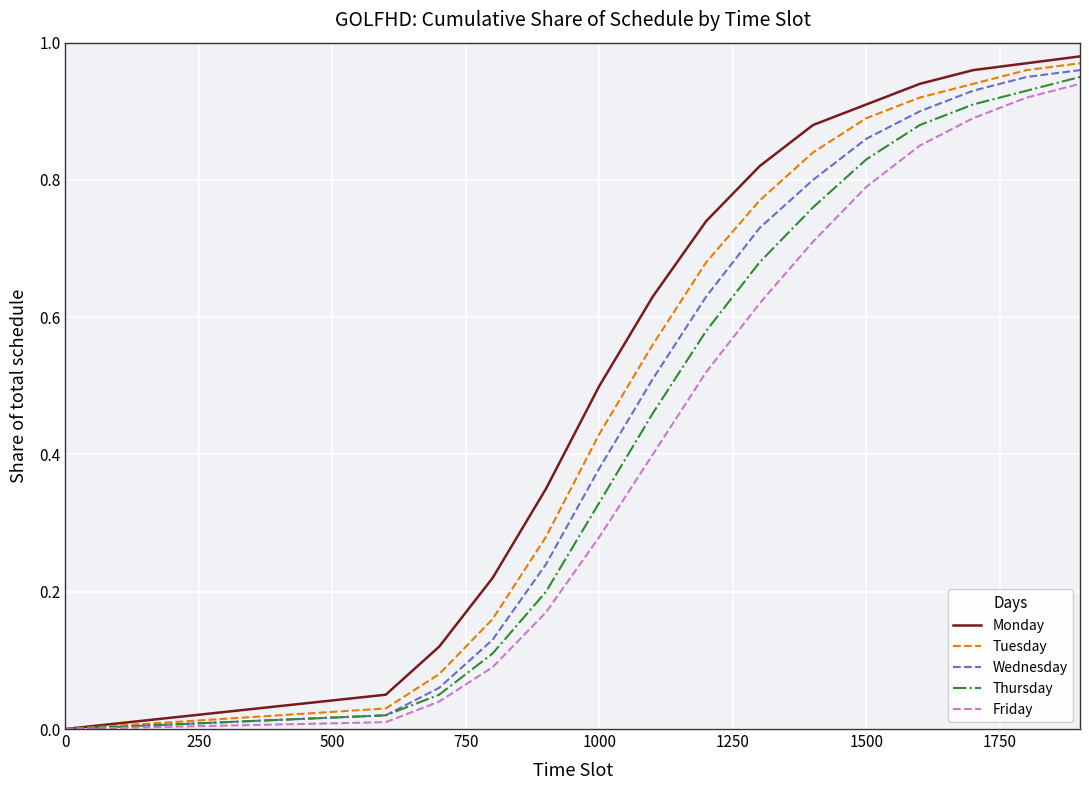

What are all the series names shown in the legend?

Monday, Tuesday, Wednesday, Thursday, Friday